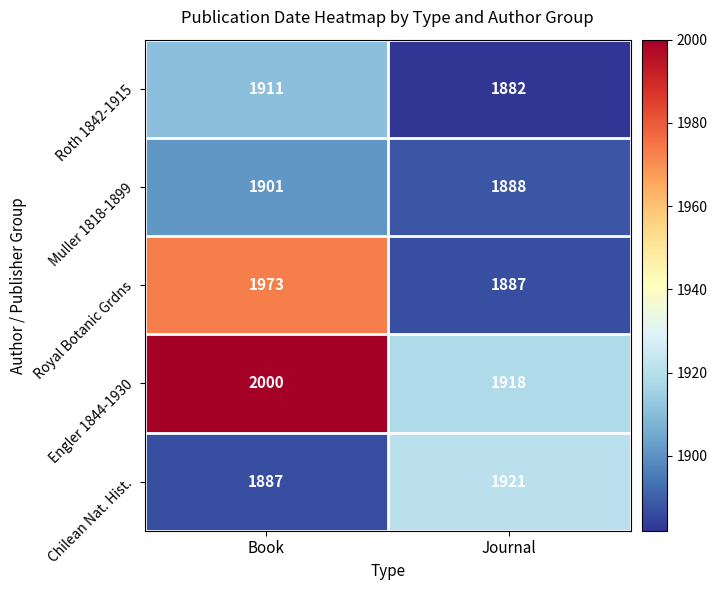

What is the approximate value of Muller 1818-1899 at Book?

1901